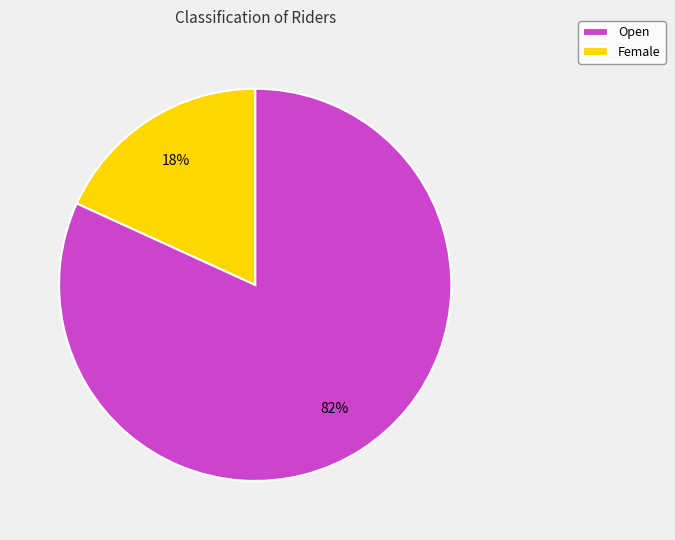

To the nearest percent, what portion does Female represent?

18%